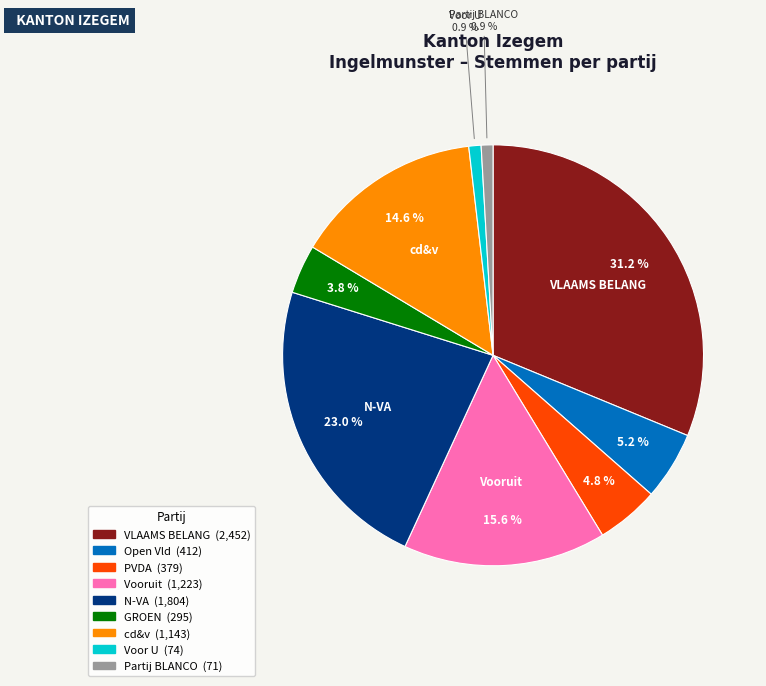

True or false: Partij BLANCO accounts for 11% of the total.

False